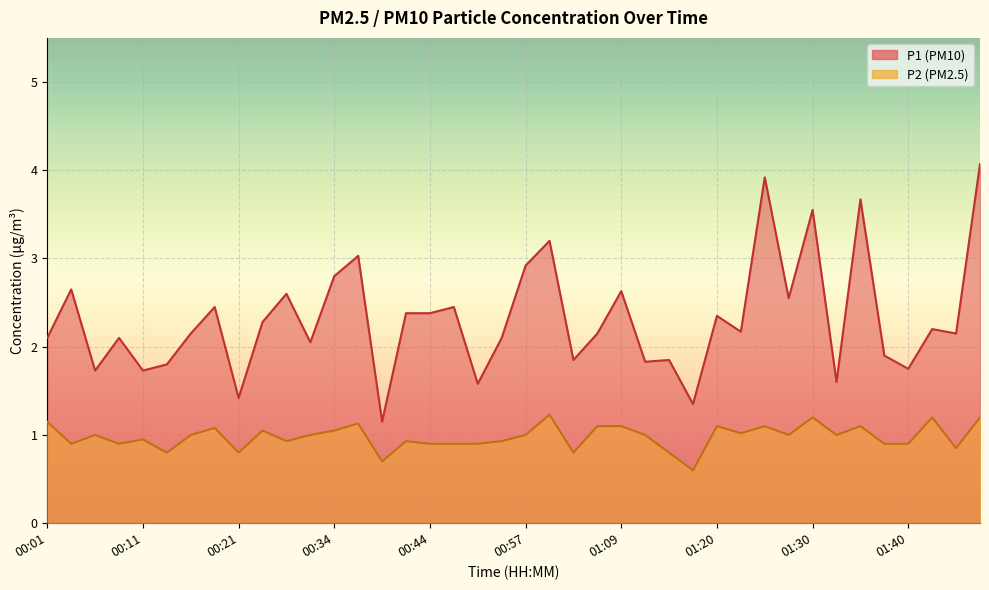

What is the sum of all P2 values?

39.2